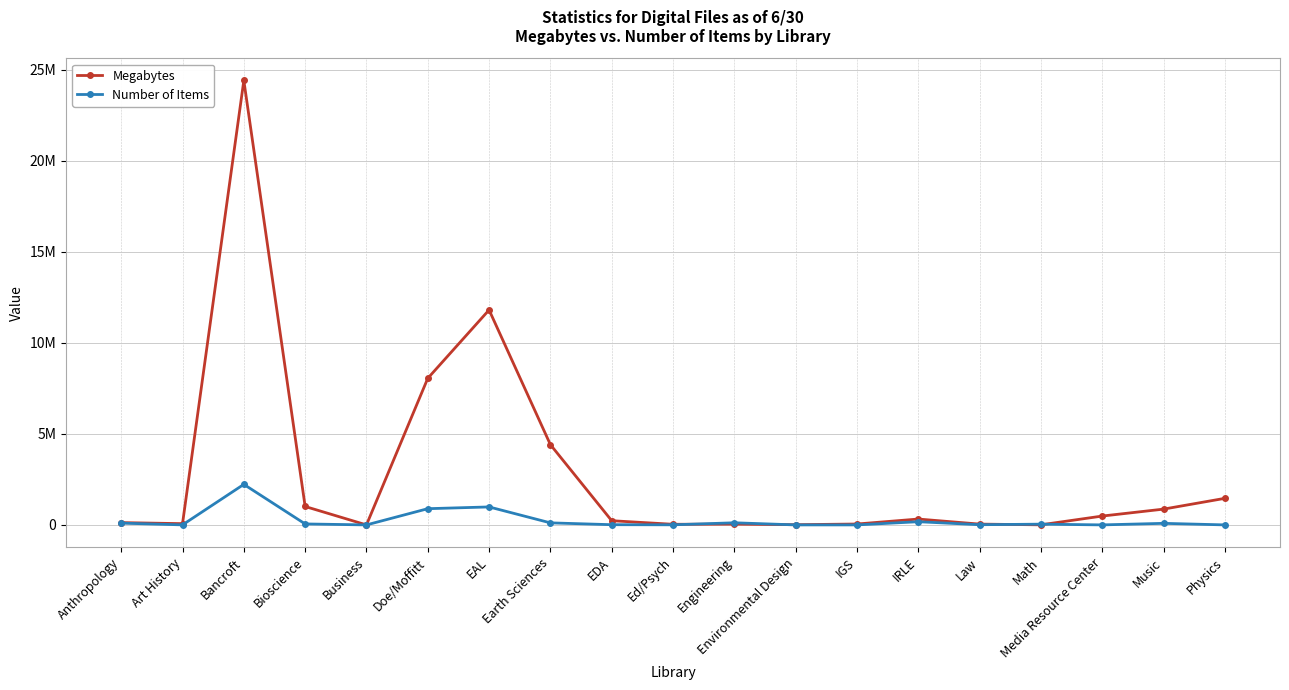

What value does the Megabytes series have at Art History?

69187